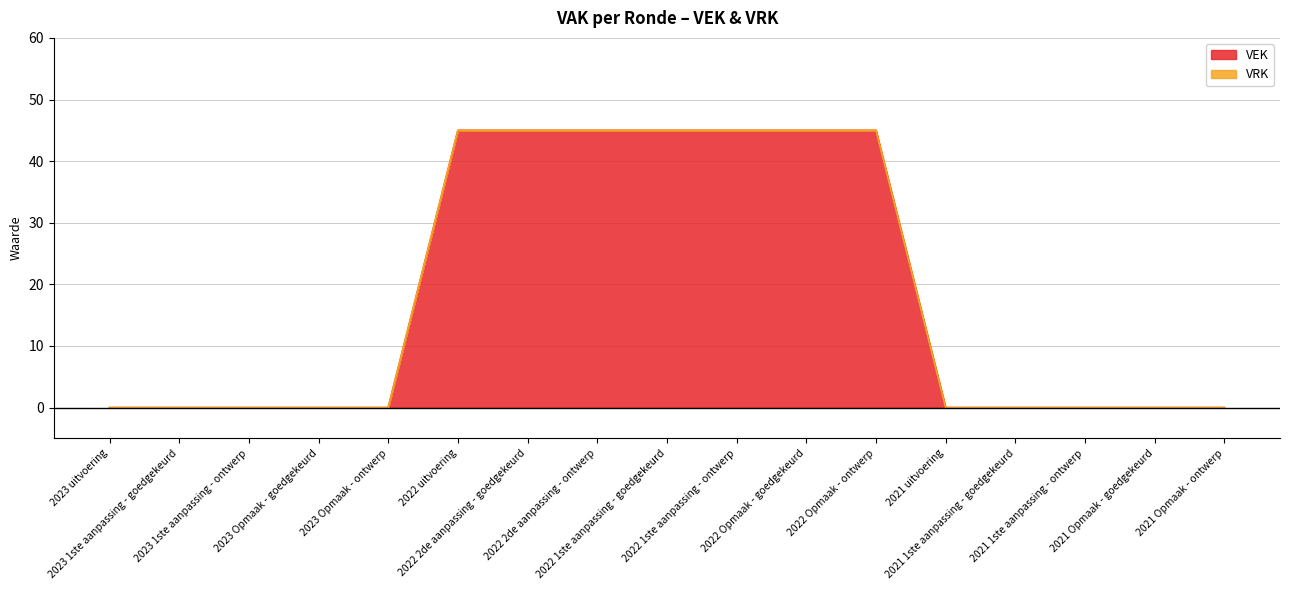

What is the change in value from 2023 1ste aanpassing - ontwerp to 2022 1ste aanpassing - goedgekeurd?

+45